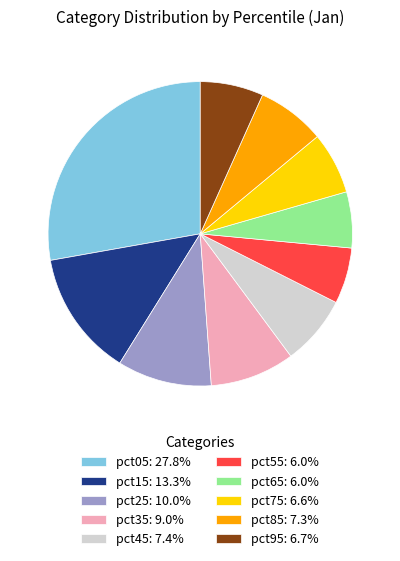

Does pct35: 9.0% account for over 50% of the chart?

No